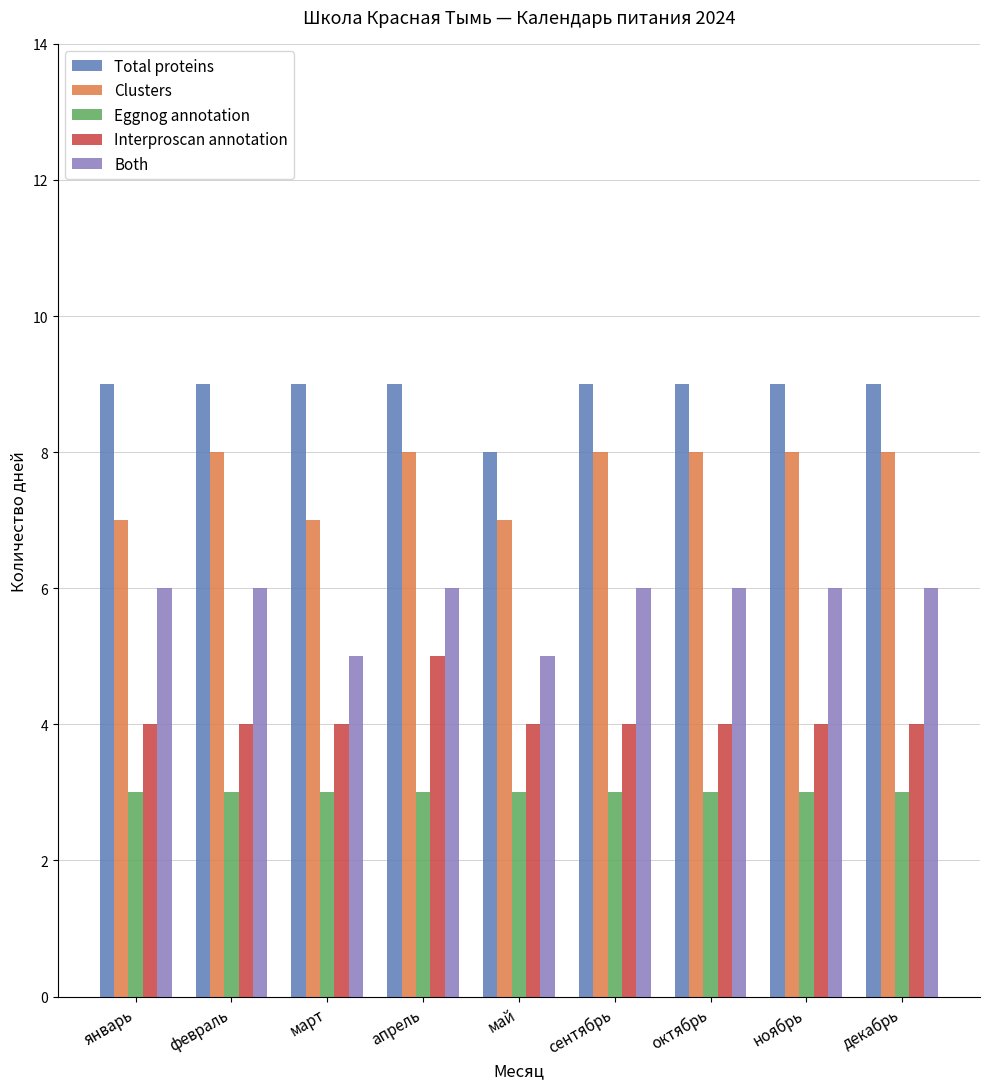

What is the total value across all series at февраль?

30